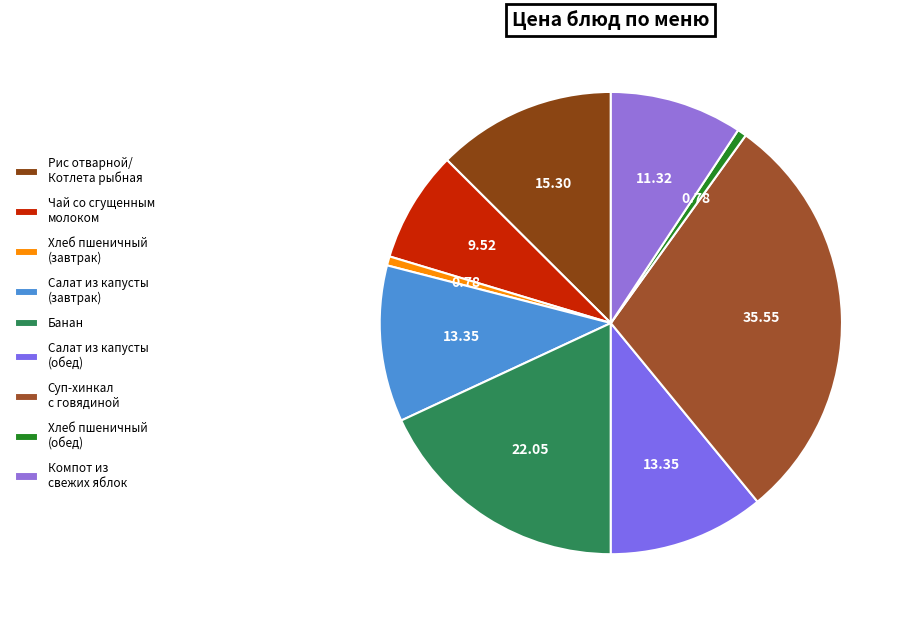

Count the number of slices in the pie.

9